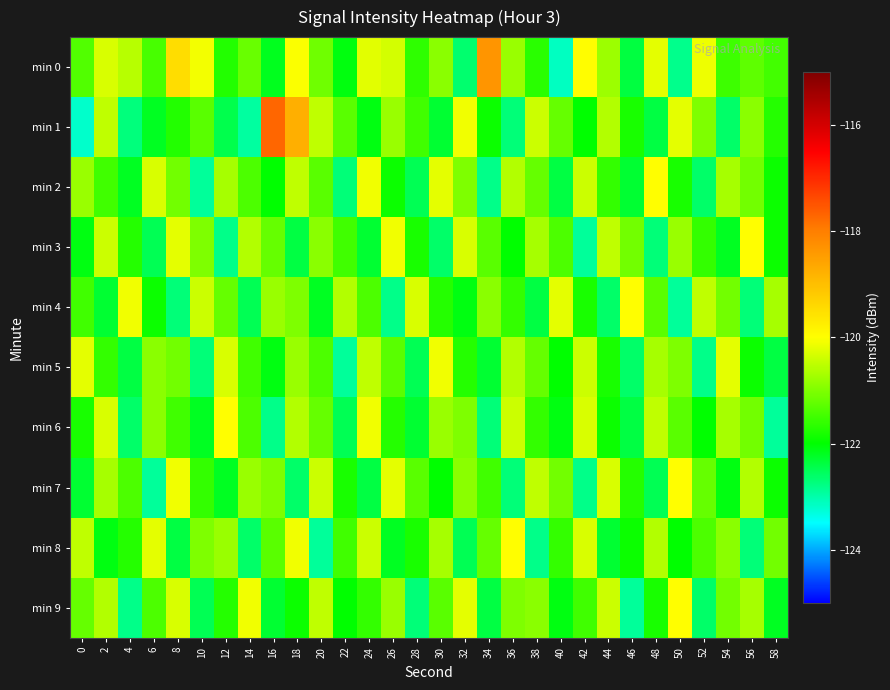

What is the greatest value displayed?

-117.7